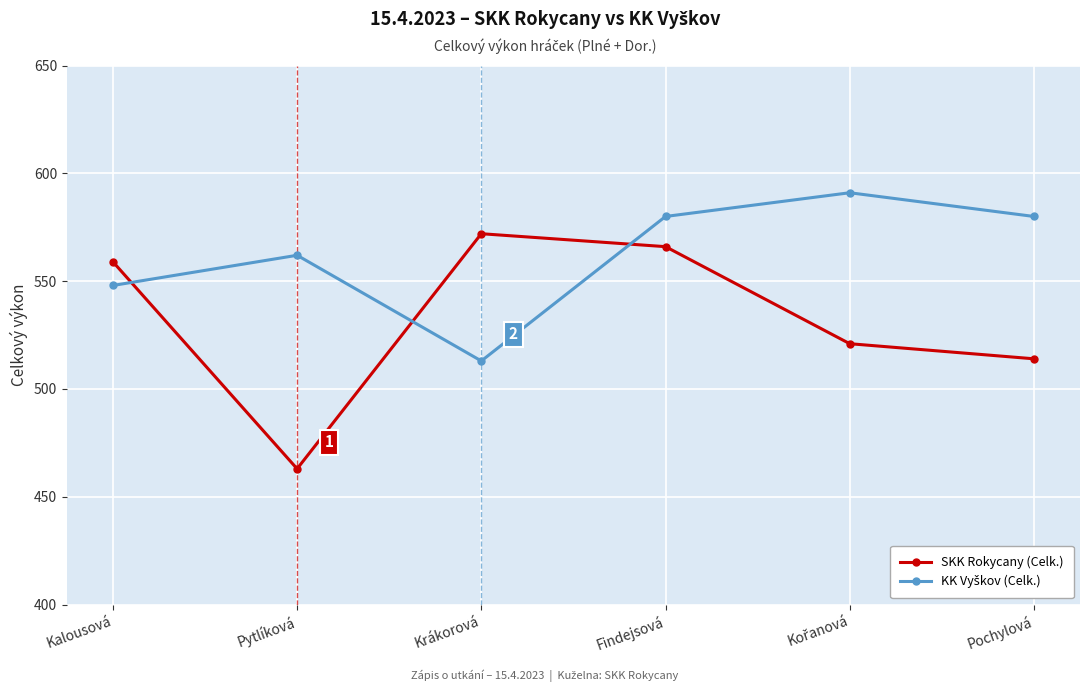

What is the spread (max minus min) of values at Findejsová?

14